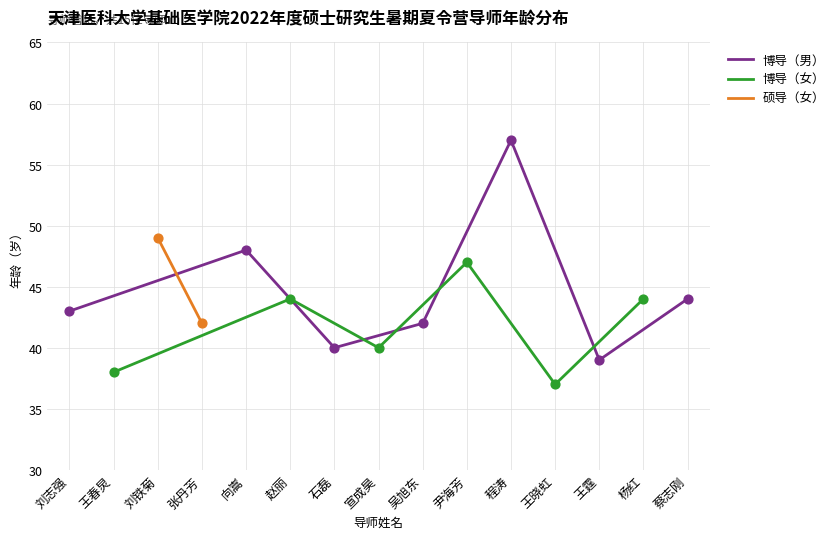

At how many categories does at least one series exceed 52?

1